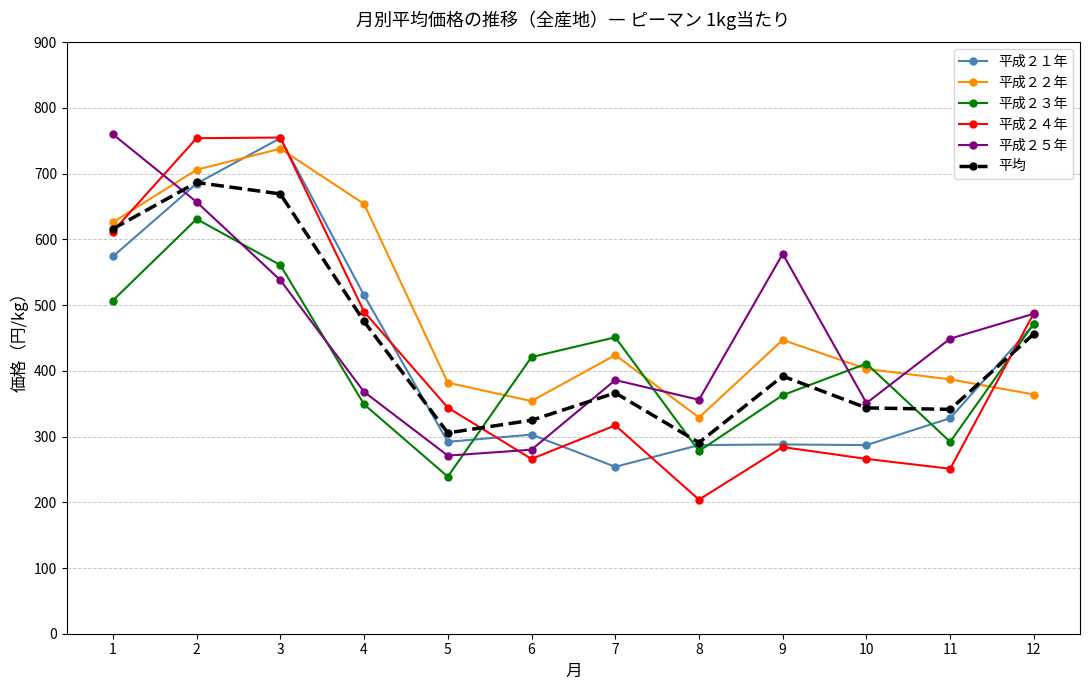

What is the minimum value shown in the chart?

204.0